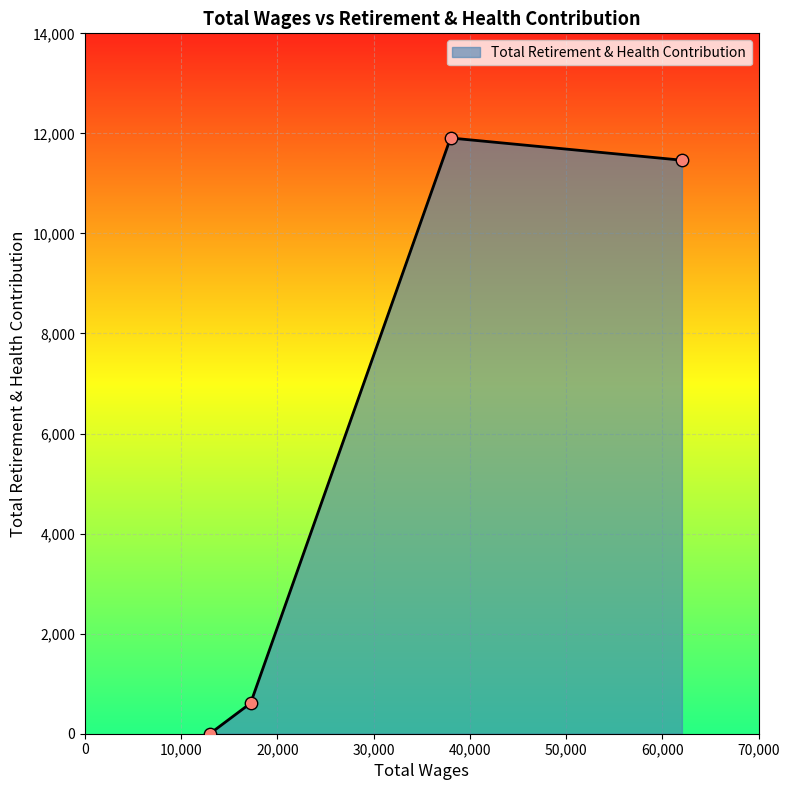

What is the average value?

5996